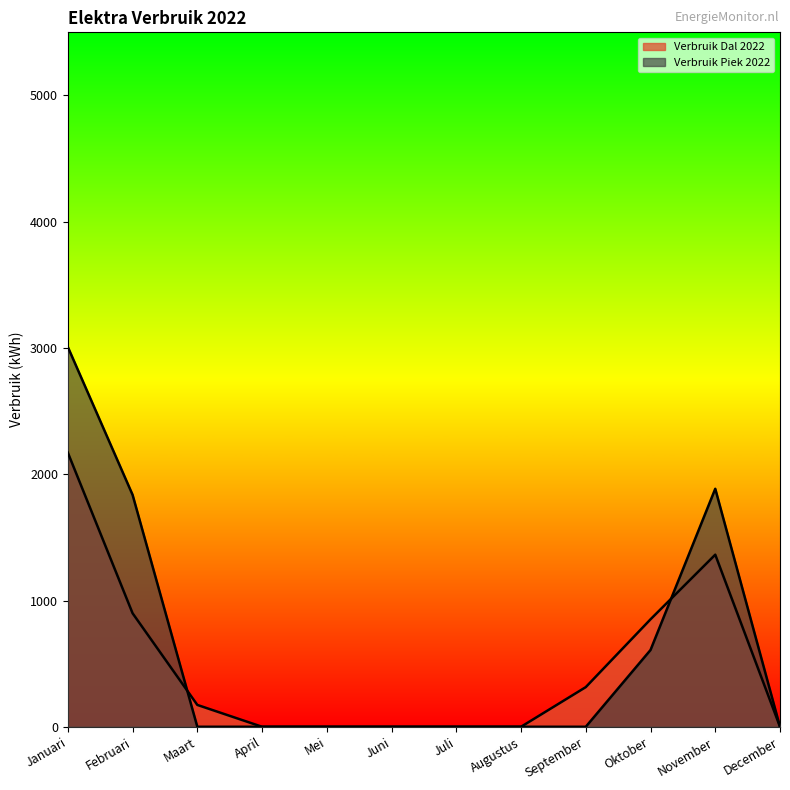

At which category is the sum across all series the highest?

Januari